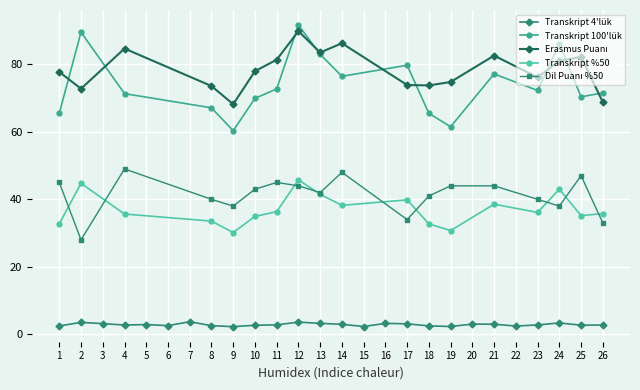

At how many categories does at least one series exceed 75?

13